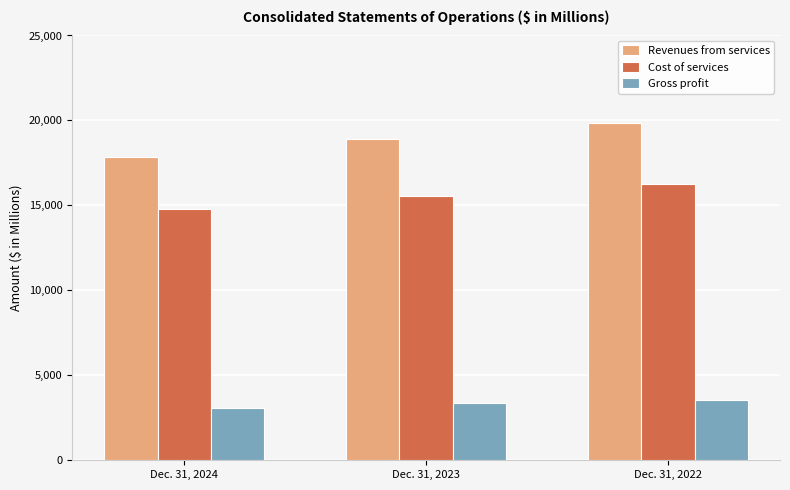

What is the minimum value shown in the chart?

3086.8